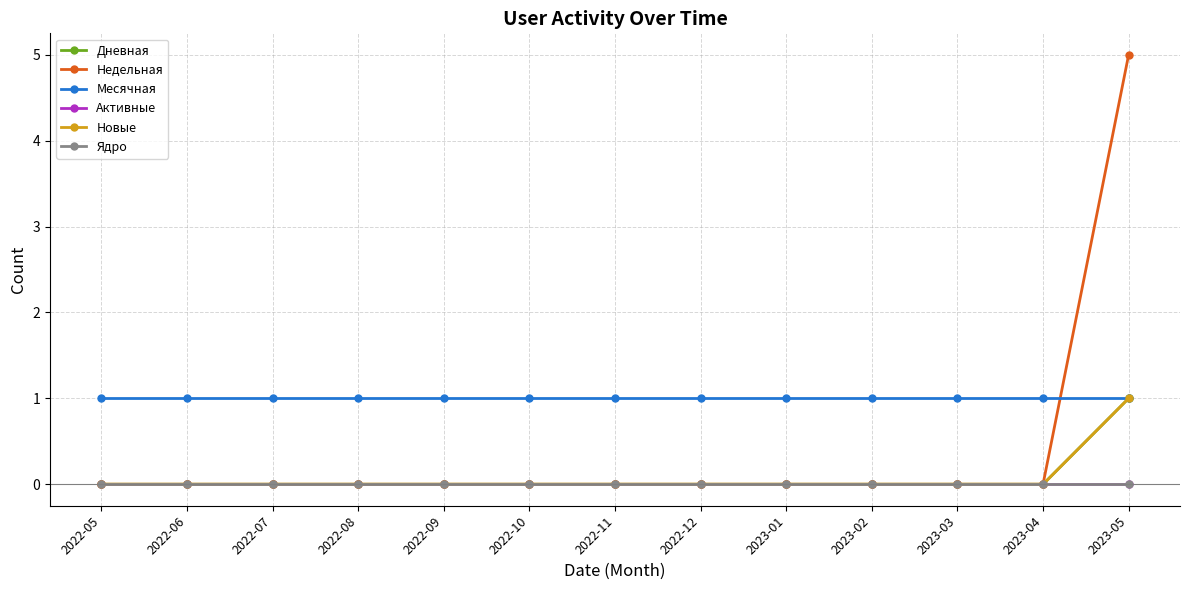

Which series has the largest total across all categories?

Месячная